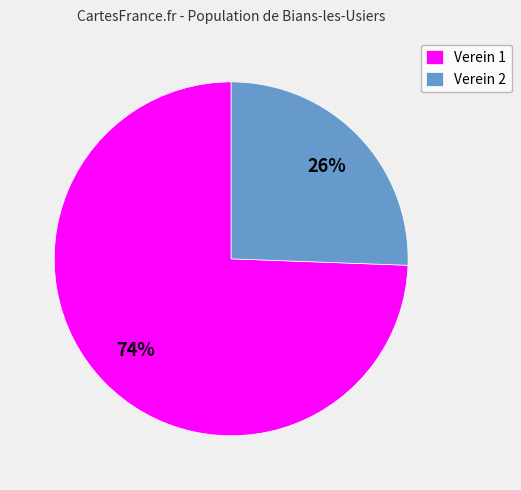

How many segments does this pie chart have?

2